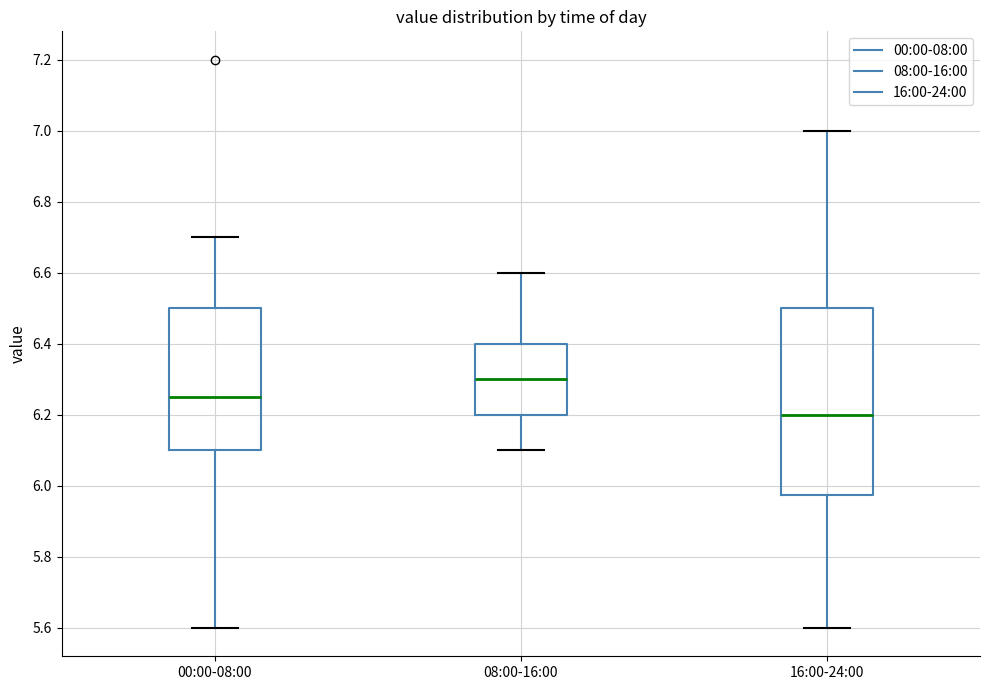

Which box has the lowest median line?

16:00-24:00